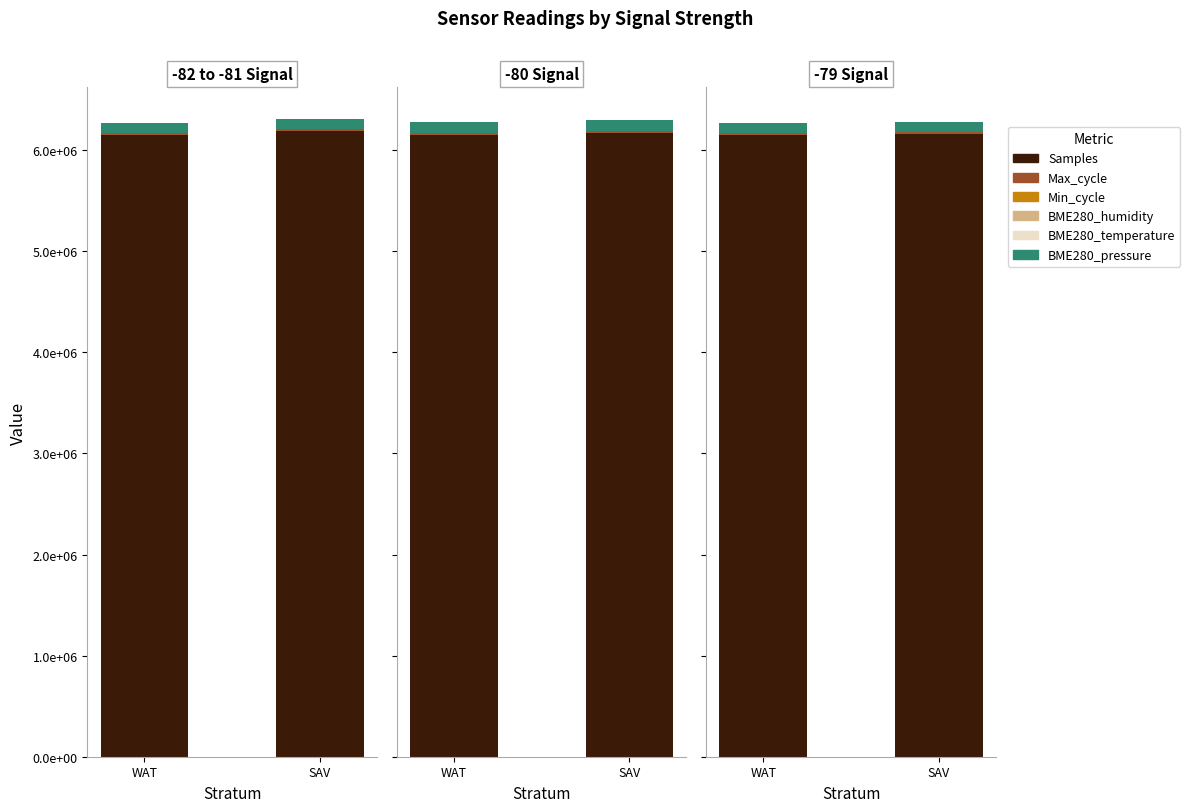

Rank the categories by Samples value from highest to lowest.

SAV, WAT